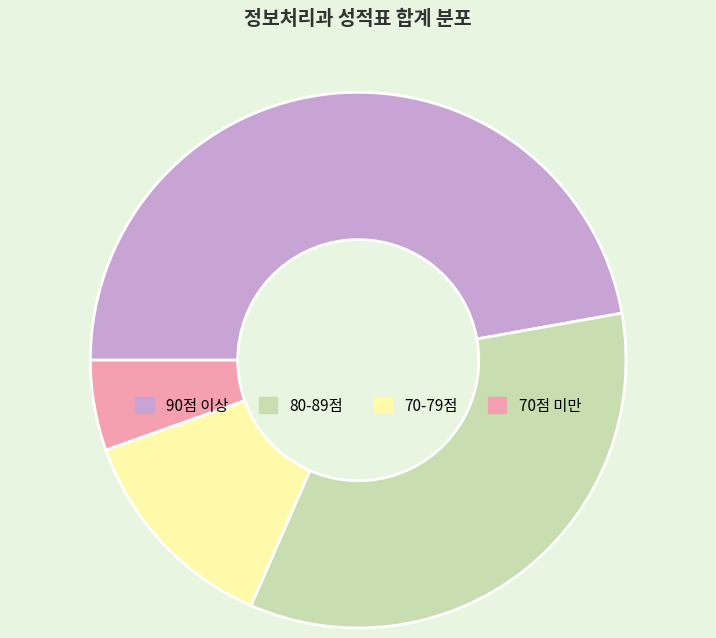

Rank the categories by value from highest to lowest.

90점 이상, 80-89점, 70-79점, 70점 미만